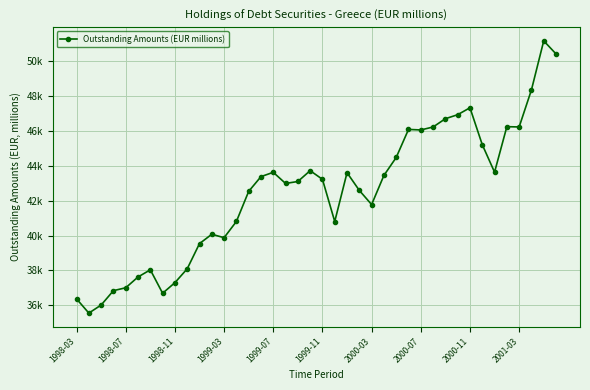

Is this an area chart (filled region under the line)?

No